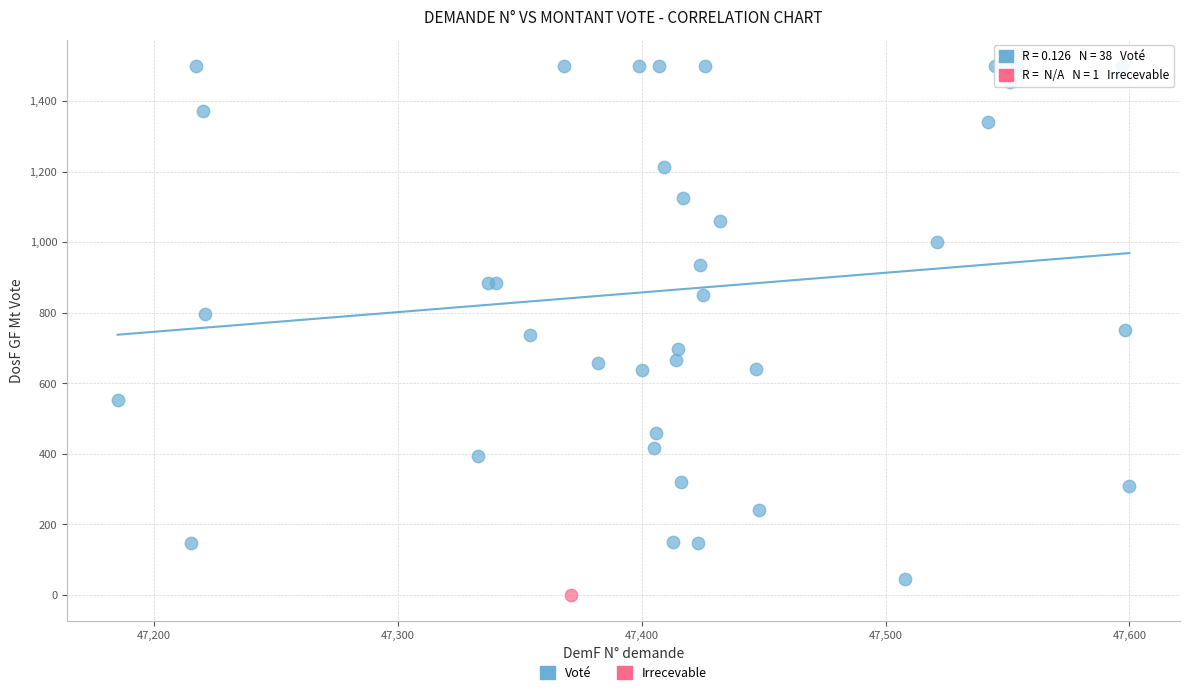

What are all the series names shown in the legend?

Voté, Irrecevable